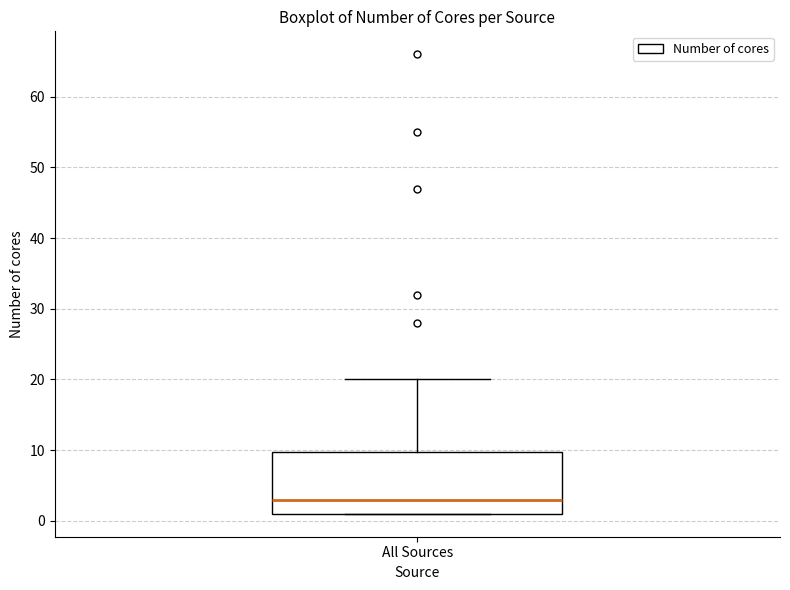

Read this box plot against the y-axis: the position of the median line, the range covered by the box, and the ends of both whiskers. The values are not printed on the chart, so give them approximately, as read against the axis.

median 3, box 1 to 10, whiskers 1 to 20